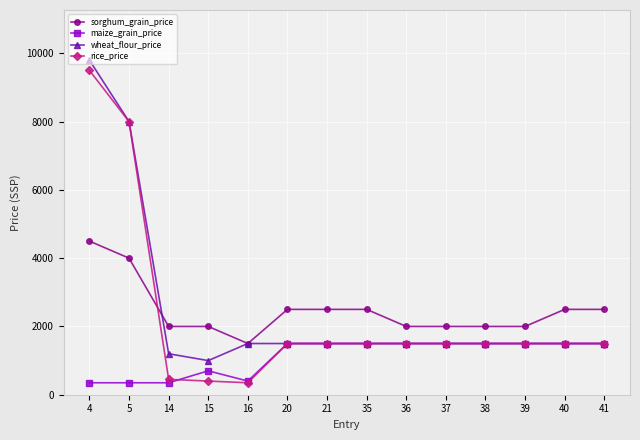

What is the smallest value displayed?

350